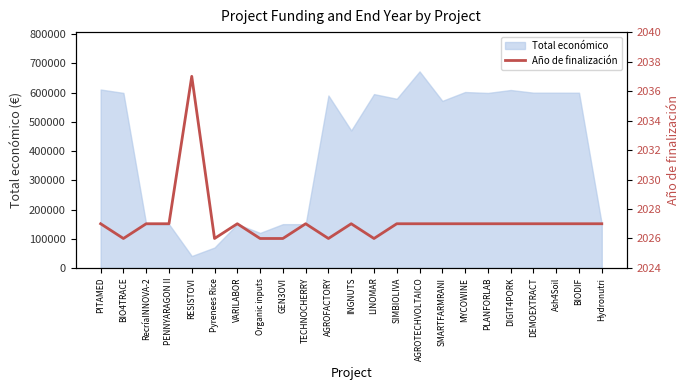

What is the value of the 18th point from the left?

2027